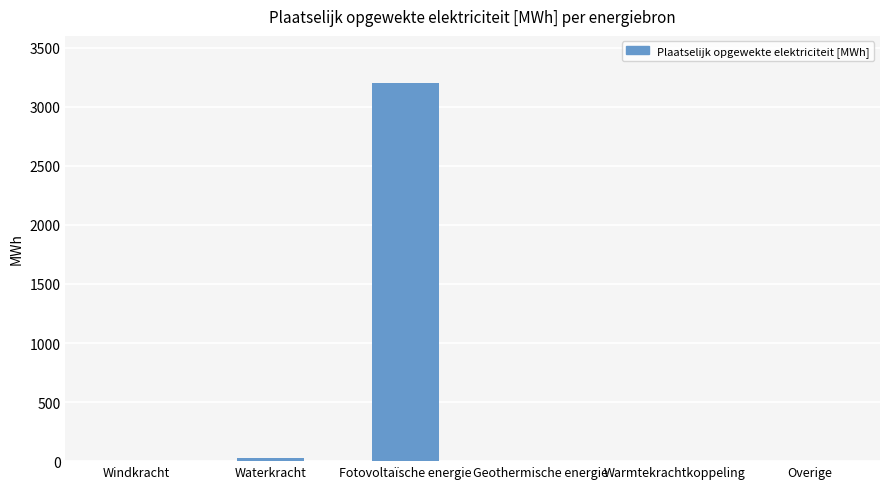

What is the sum of all values?

3228.0